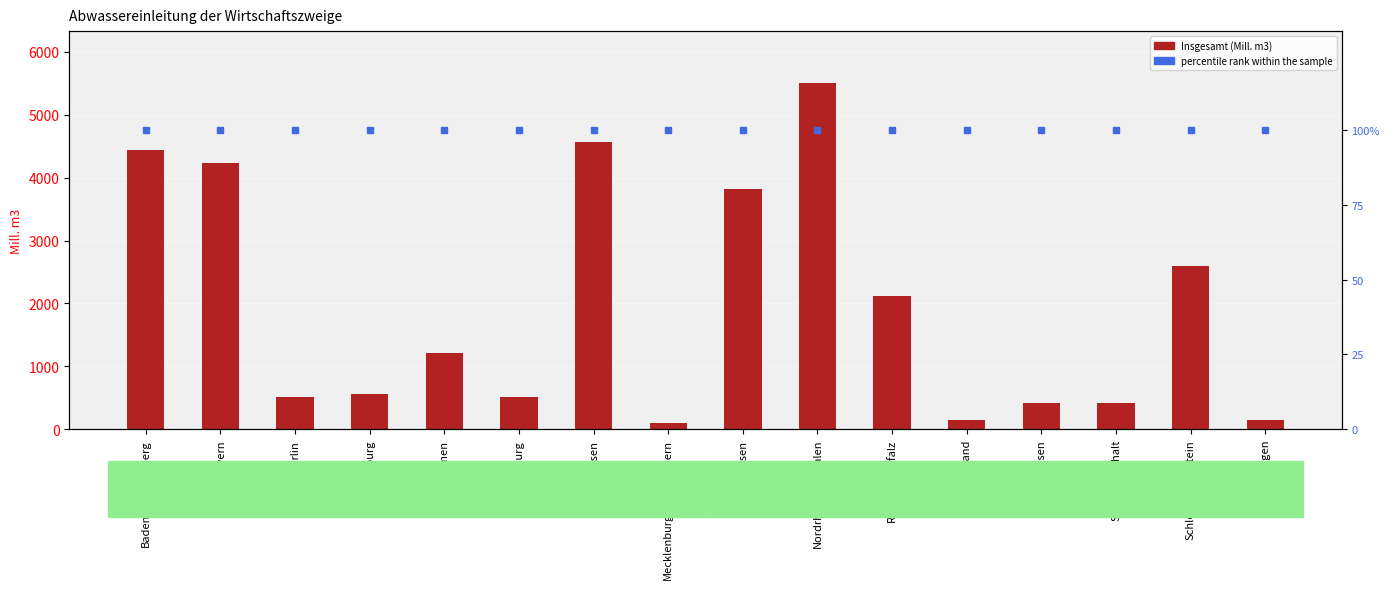

What are all the series names shown in the legend?

Insgesamt (Mill. m3), percentile rank within the sample